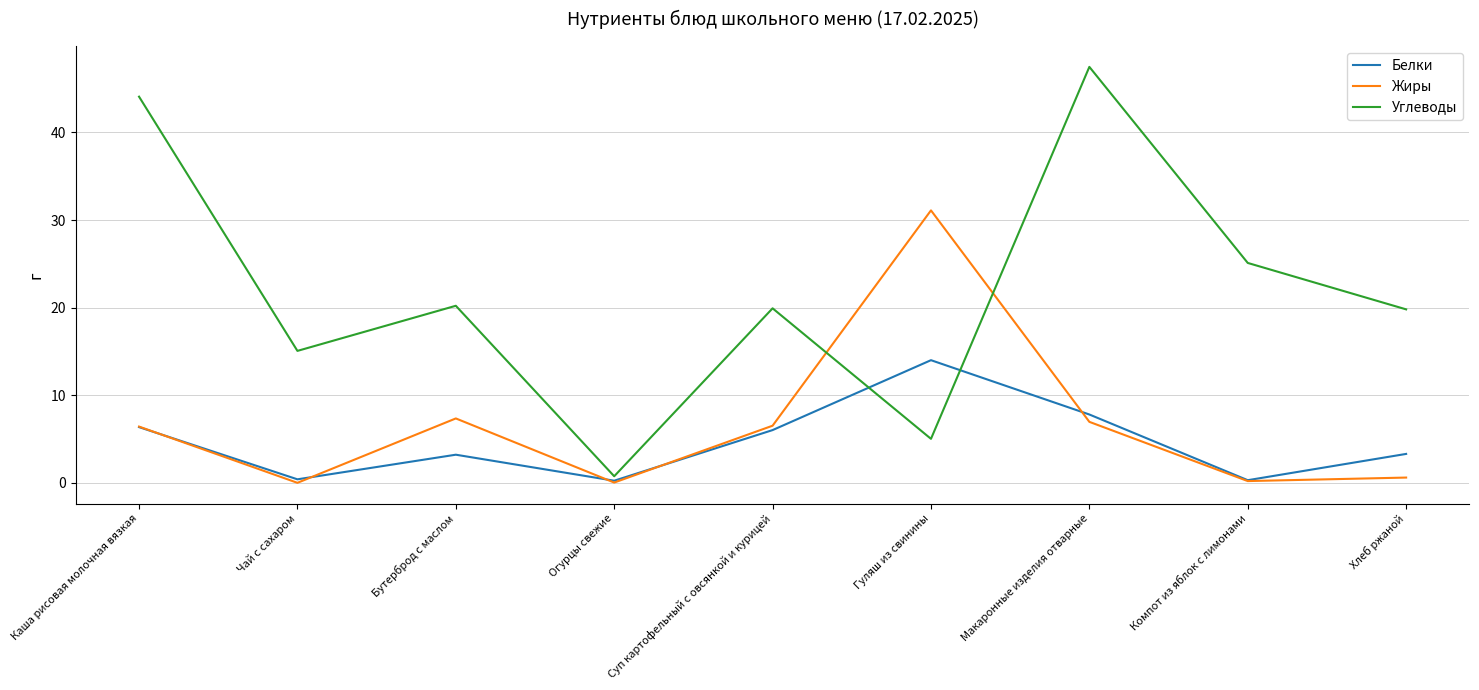

At which category does Углеводы reach its first local valley?

Чай с сахаром